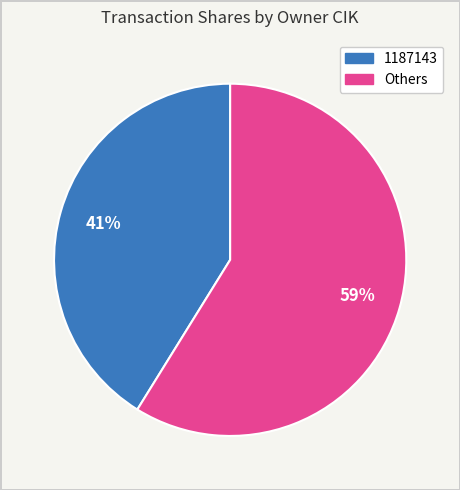

How many slices are in this pie chart?

2